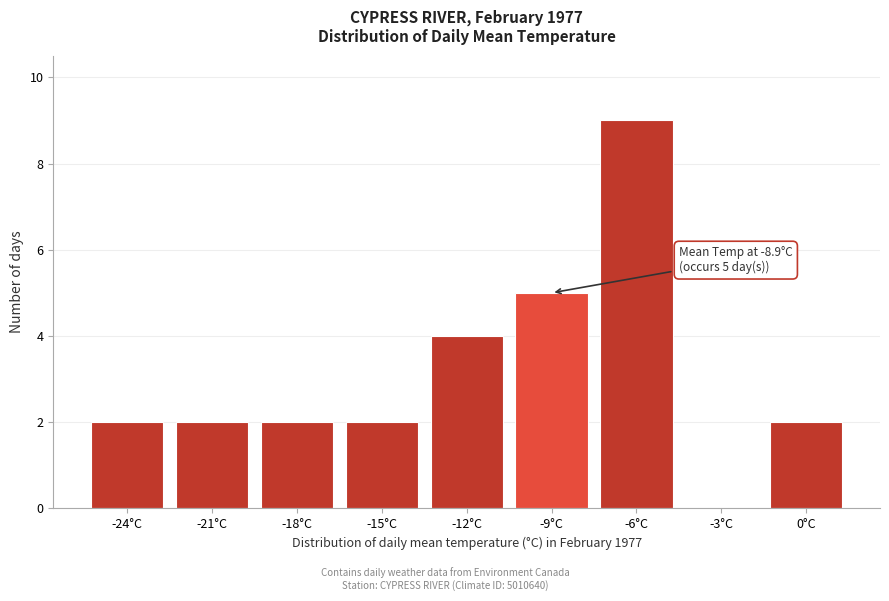

Reading left to right, what are all the values shown in this chart?

-24°C=2	-21°C=2	-18°C=2	-15°C=2	-12°C=4	-9°C=5	-6°C=9	-3°C=0	0°C=2